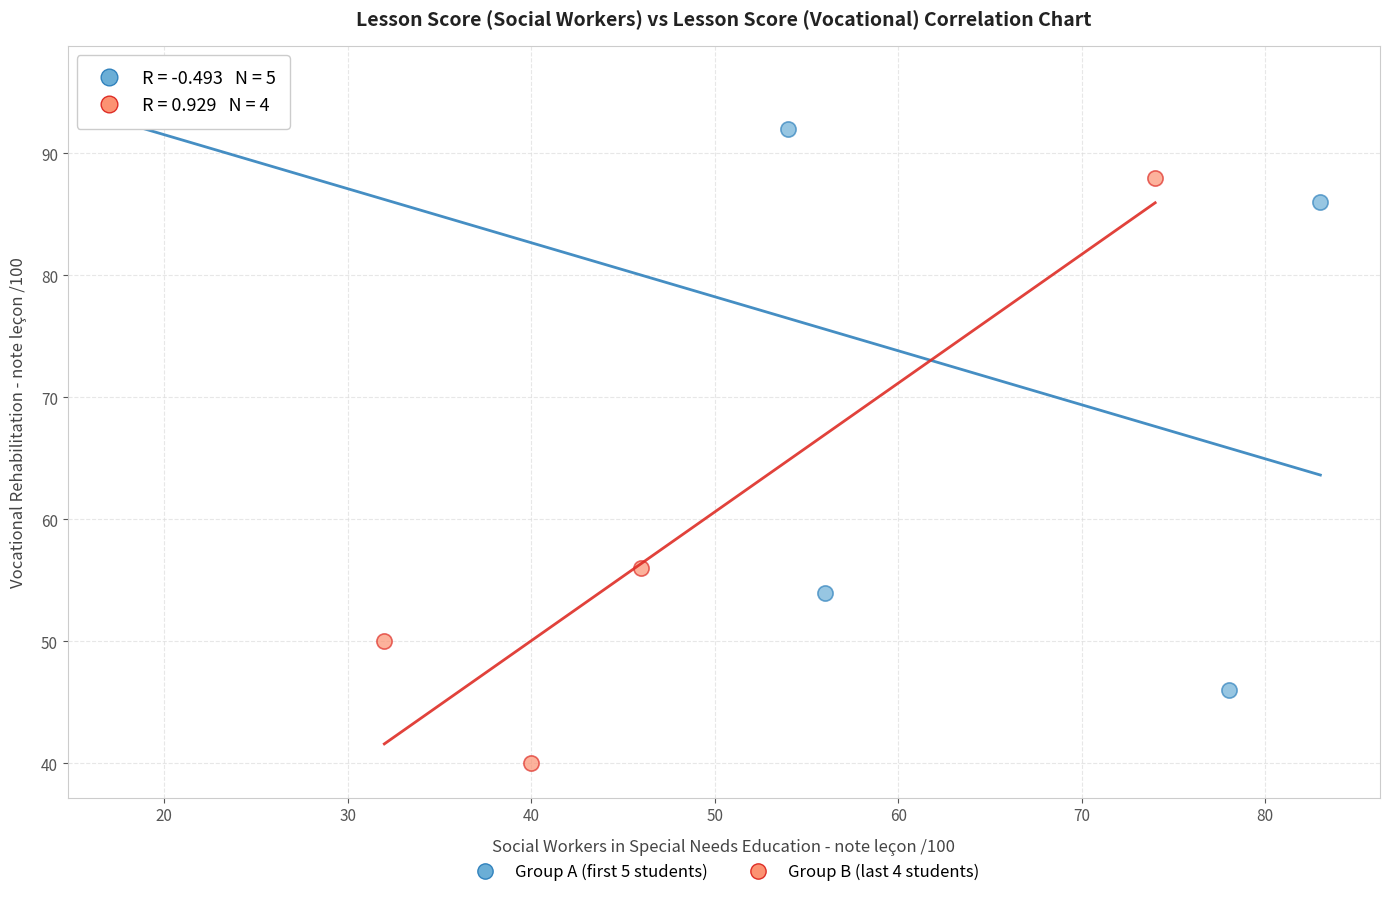

Which series contains the highest Y value?

Group A (first 5 students)